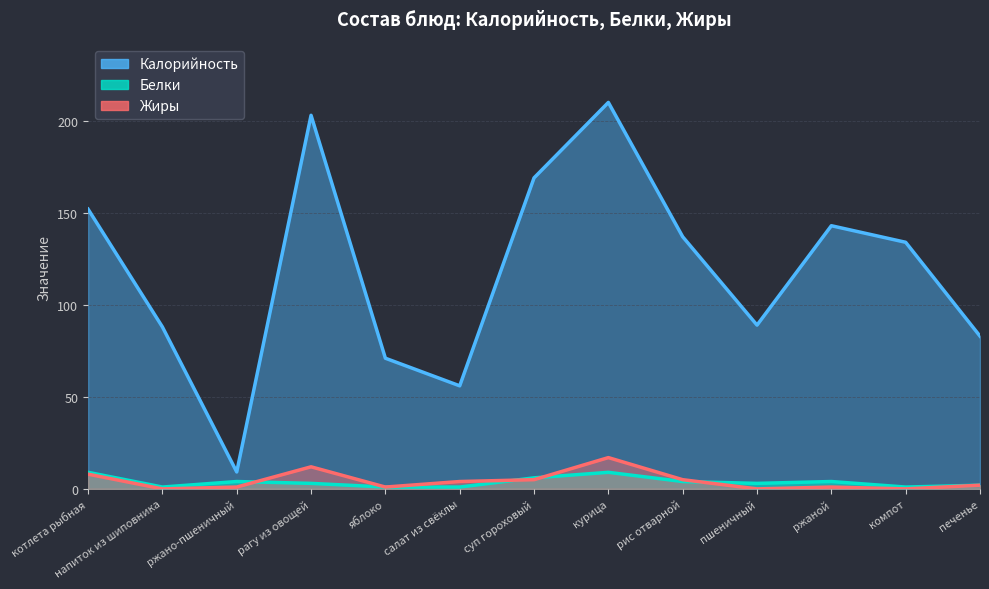

What is the spread (max minus min) of values at напиток из шиповника?

88.0